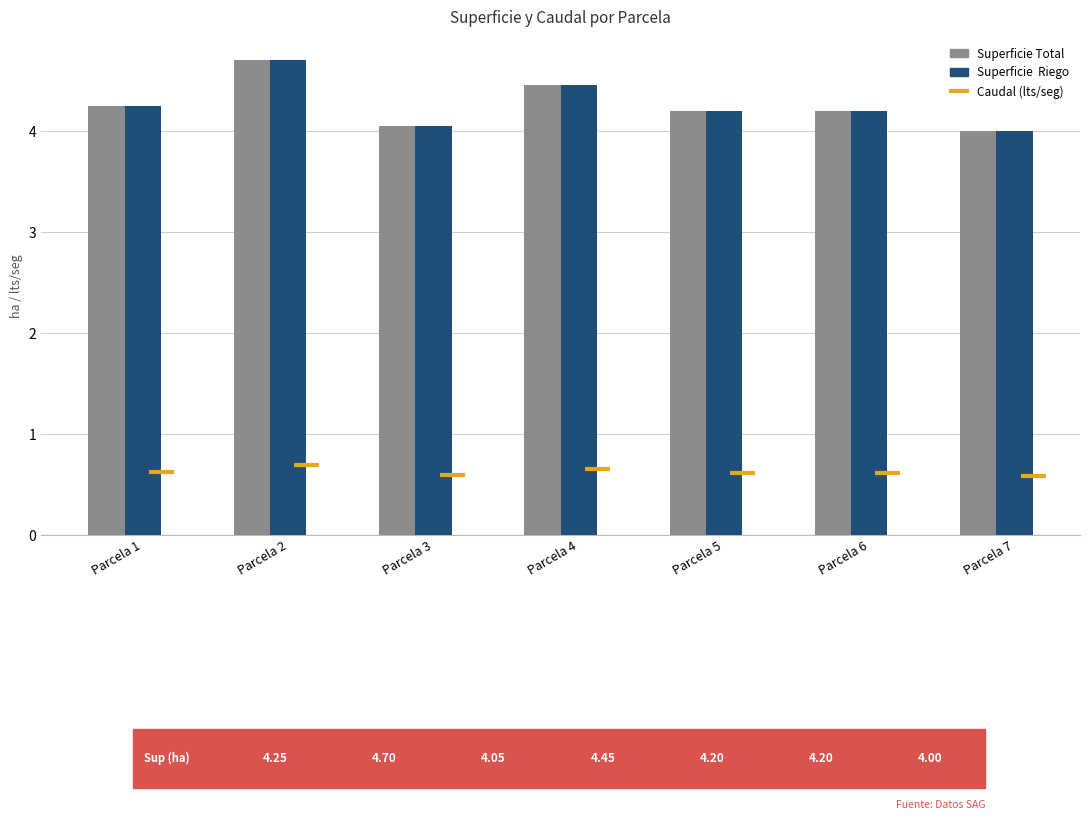

The value of Superficie Total at Parcela 3 is 5.4. True or false?

False